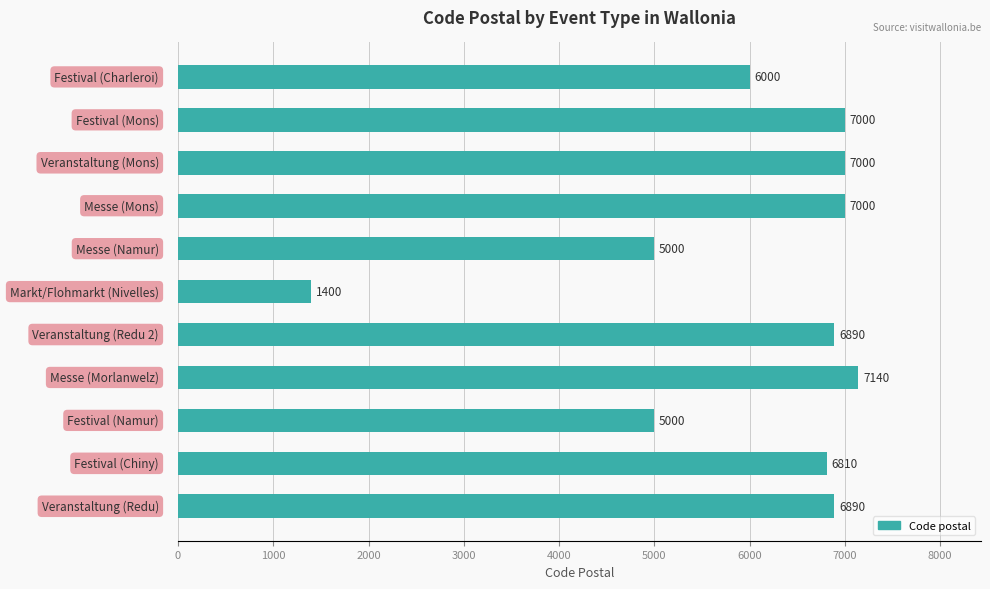

What is the sum of all values?

66130